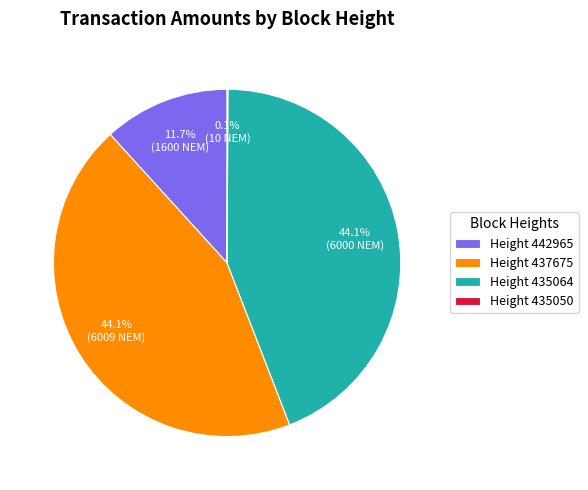

Does any single category account for the majority?

No